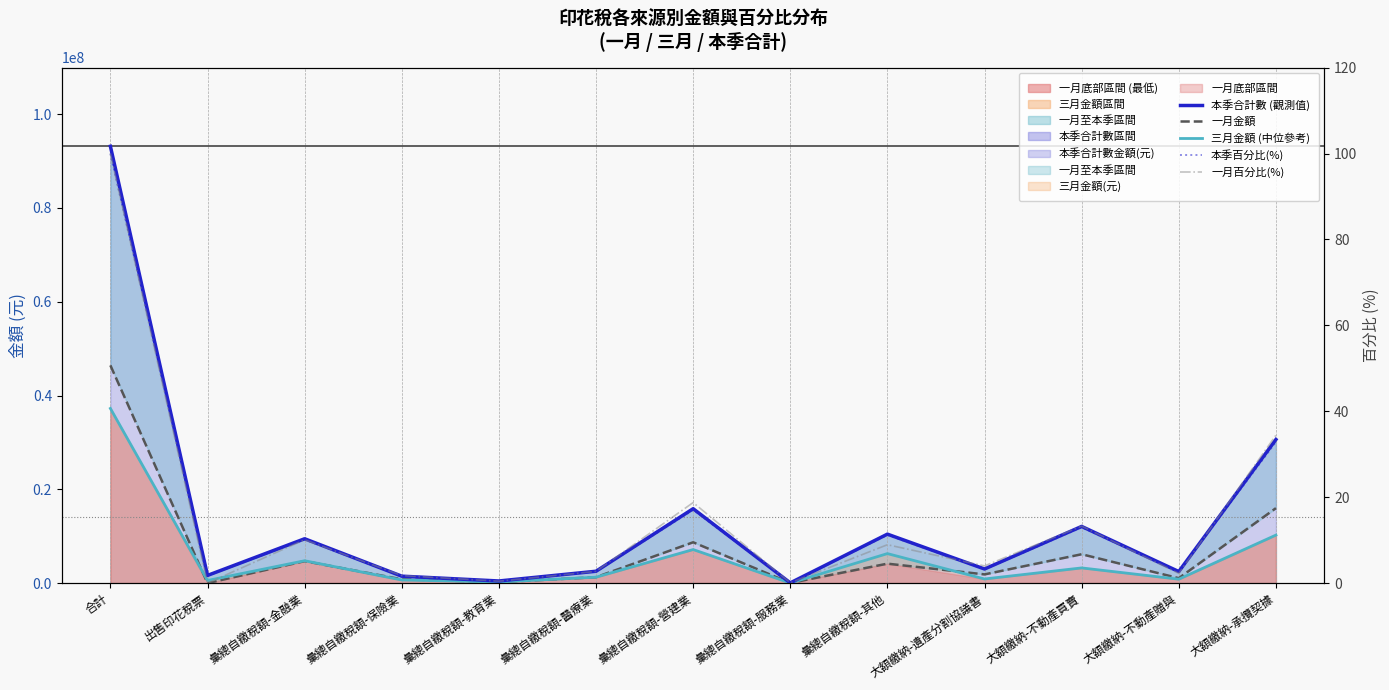

At which category is the sum across all series the highest?

合計